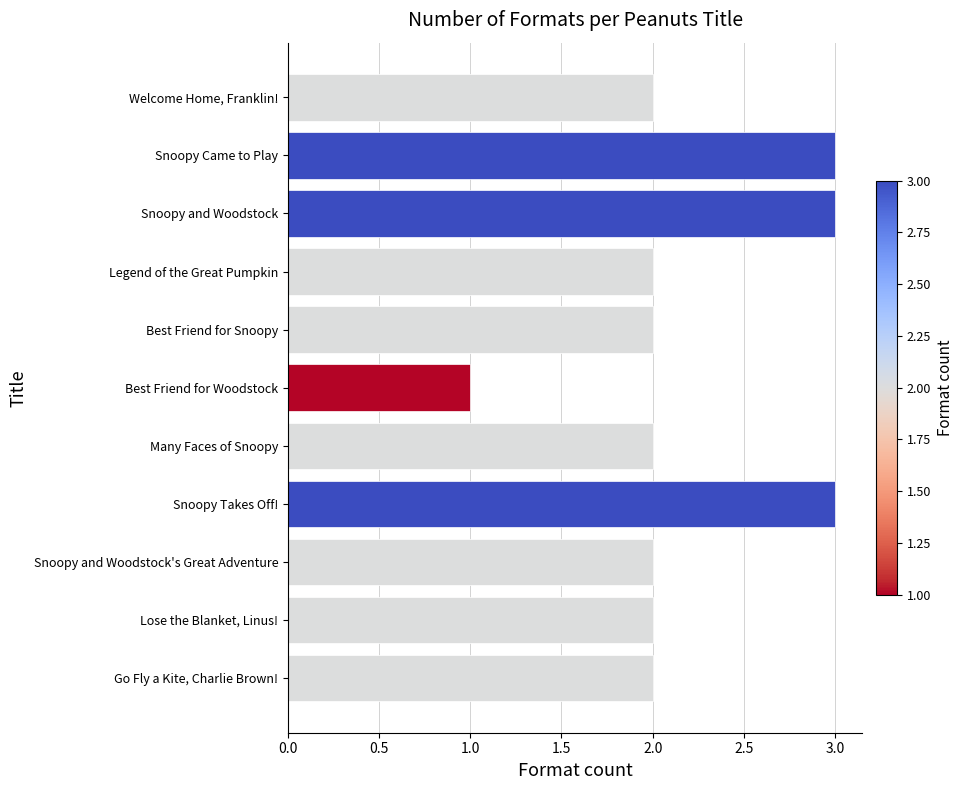

How many bars are there in total?

11